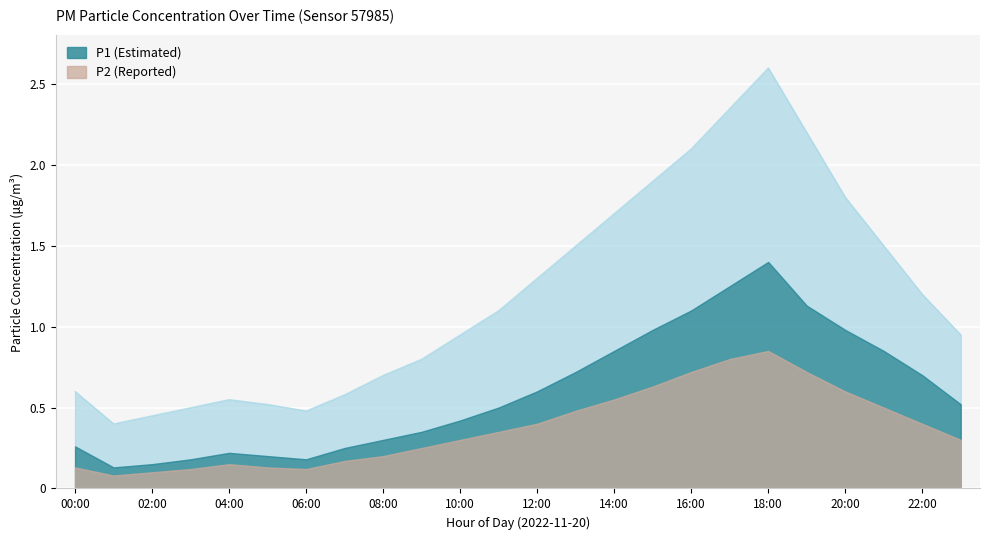

What is the approximate value of P2 at 20:00?

0.6